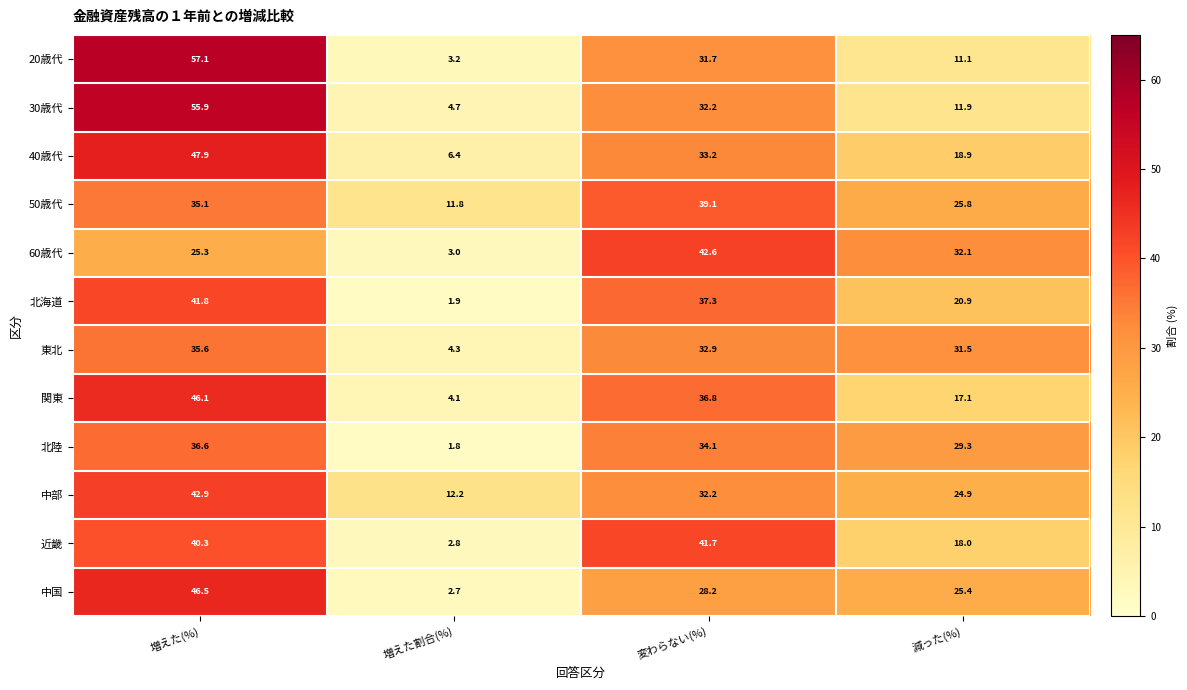

At which category is the sum across all series the highest?

増えた(%)